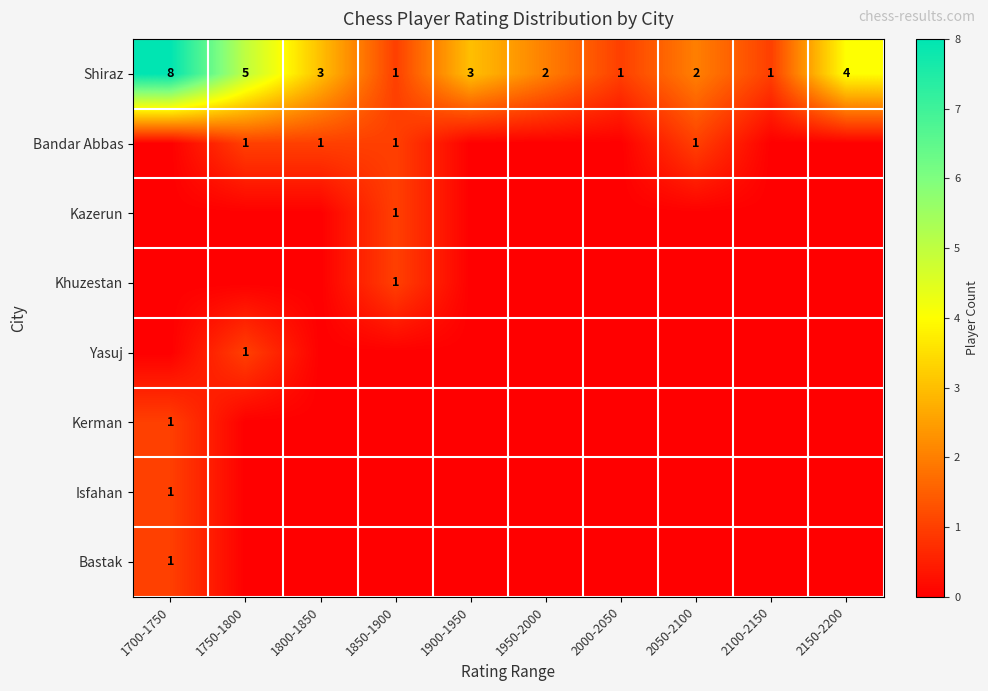

How many distinct data groups are displayed?

8